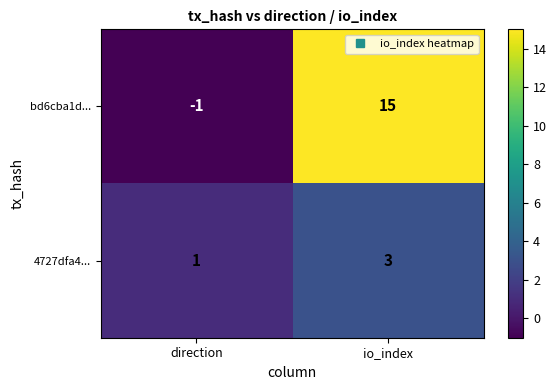

What is the sum of all 4727dfa4... values?

4